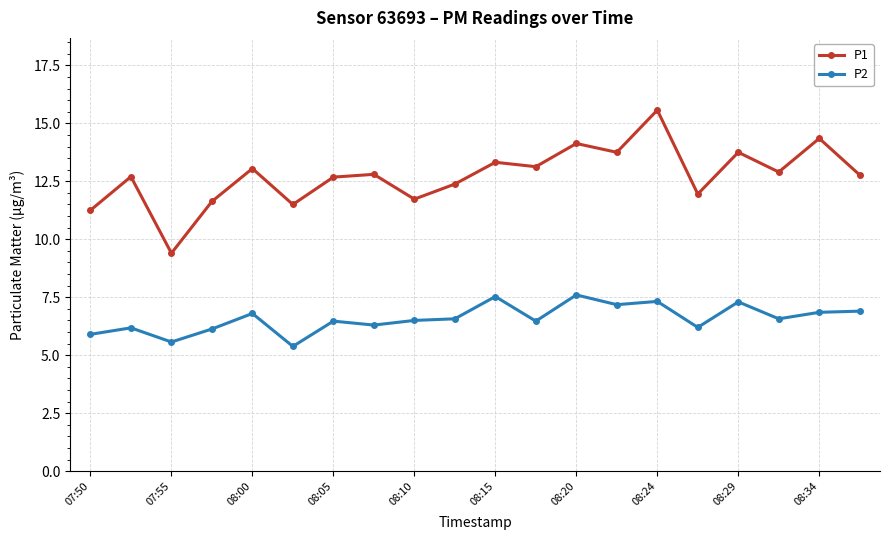

Which series has the widest spread of values?

P1